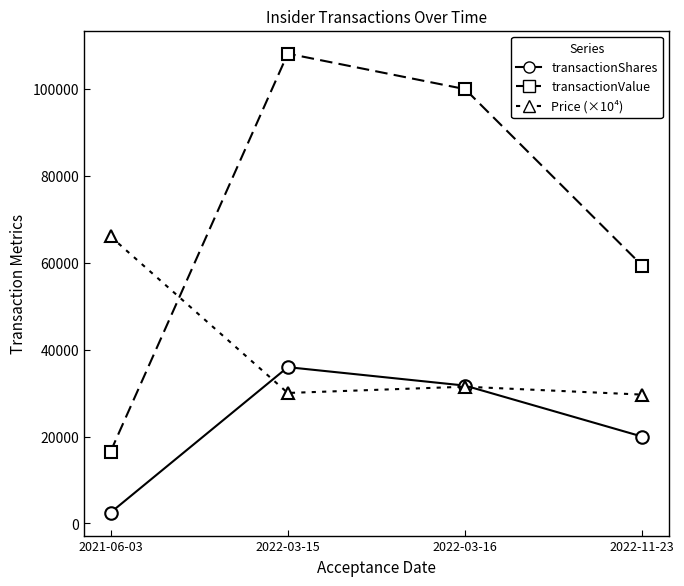

What is the label of the 4th point from the right?

2021-06-03